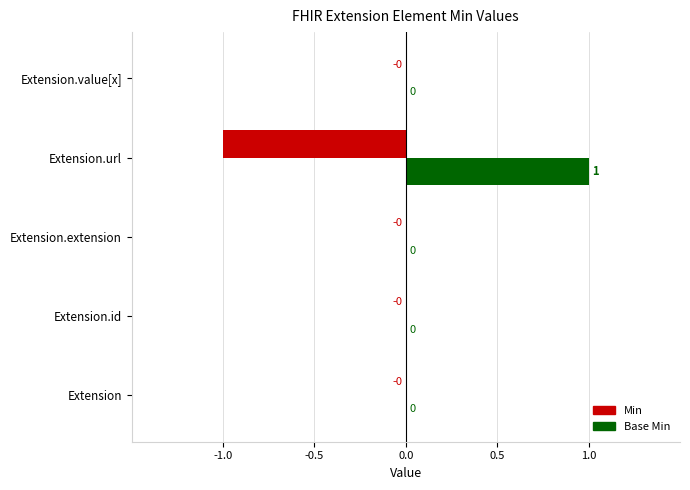

How many Base Min values are between 0 and 1?

5